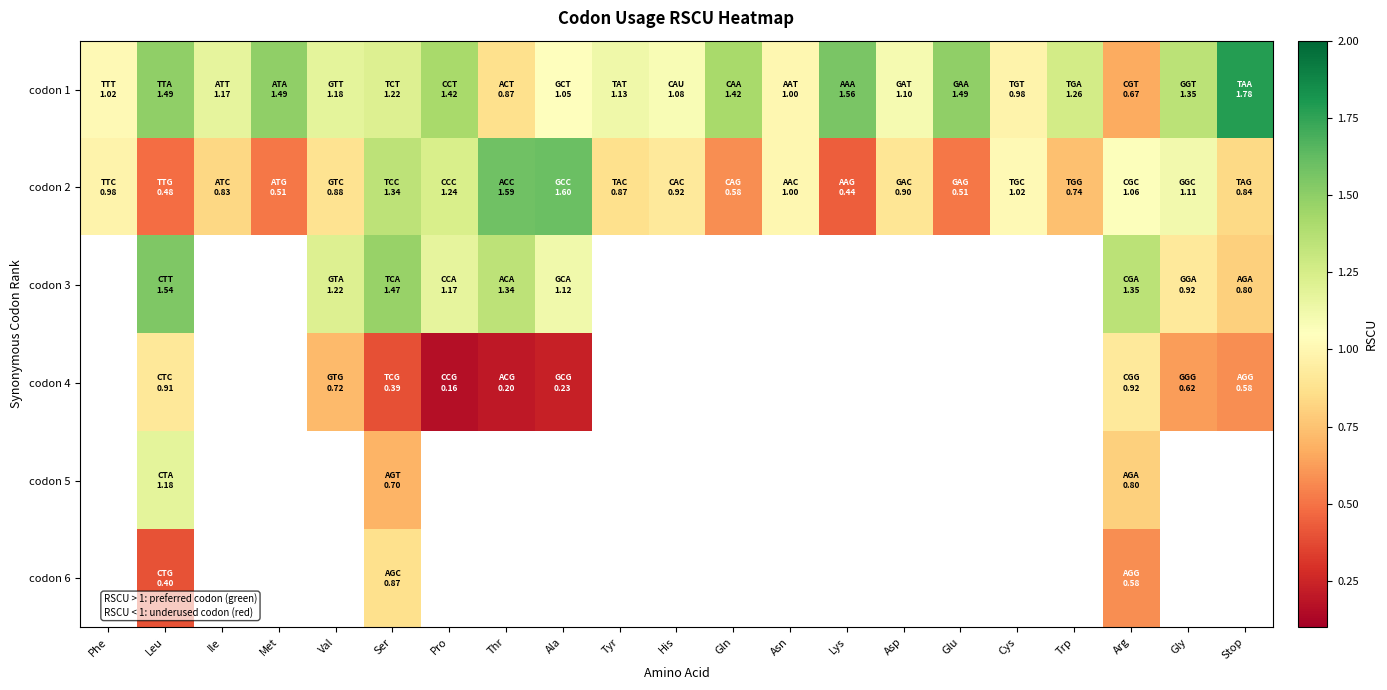

Between His and Gln, which series saw the biggest shift?

codon 2